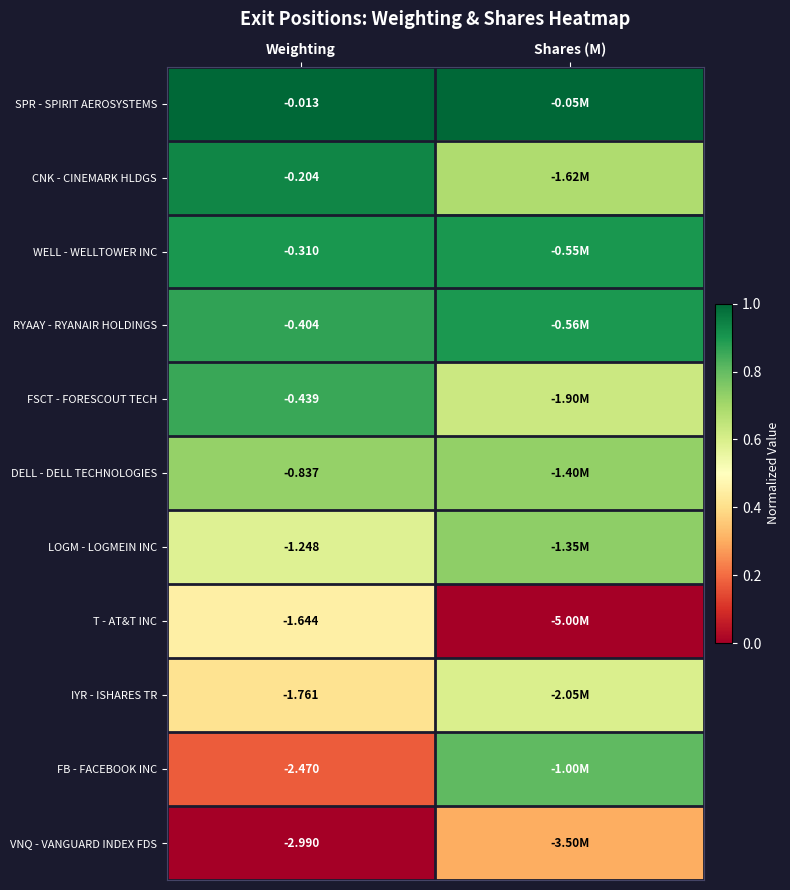

Which label corresponds to the largest value in the chart?

Weighting